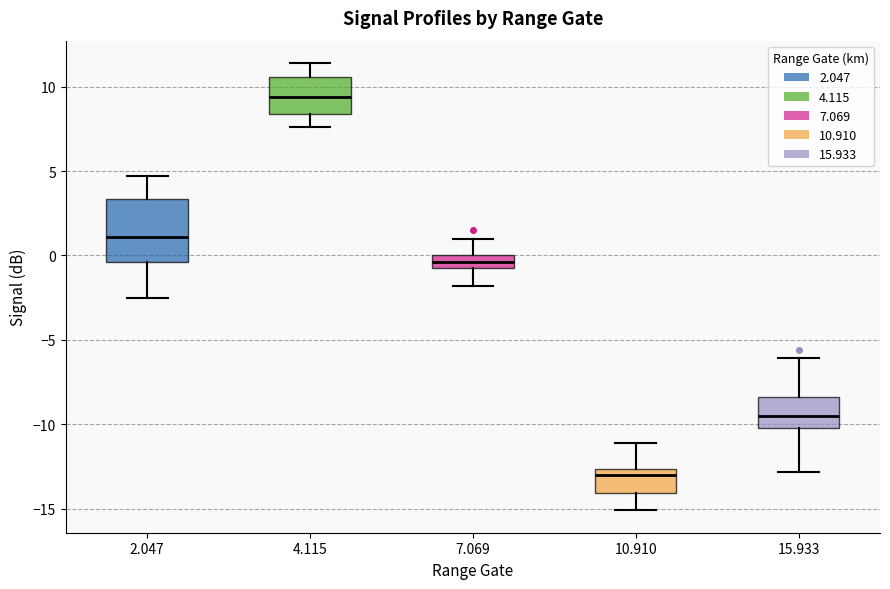

Comparing the boxes themselves (not the whiskers), which one is the tallest?

2.047